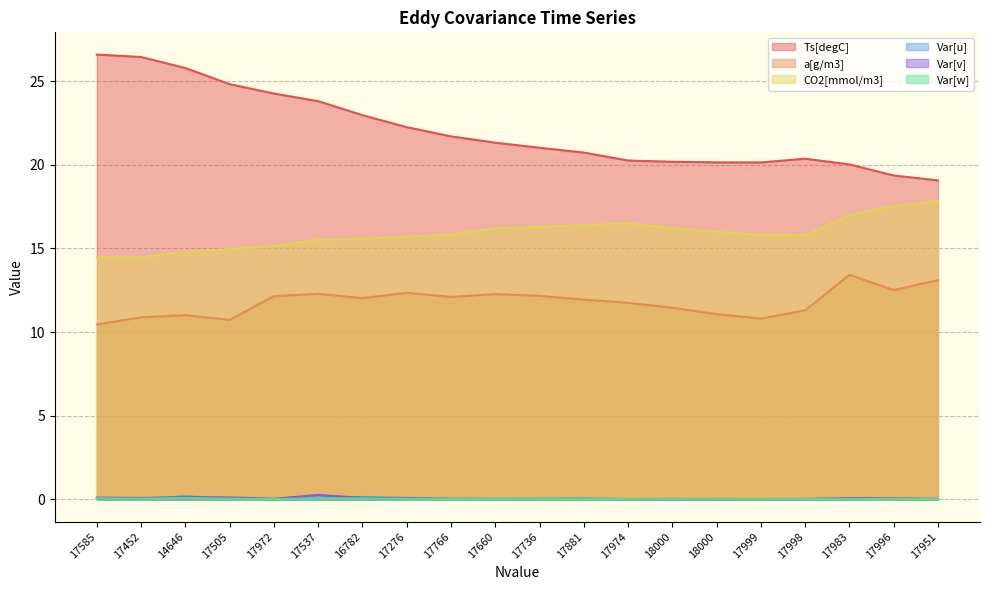

What is the label of the 19th point from the right?

17452